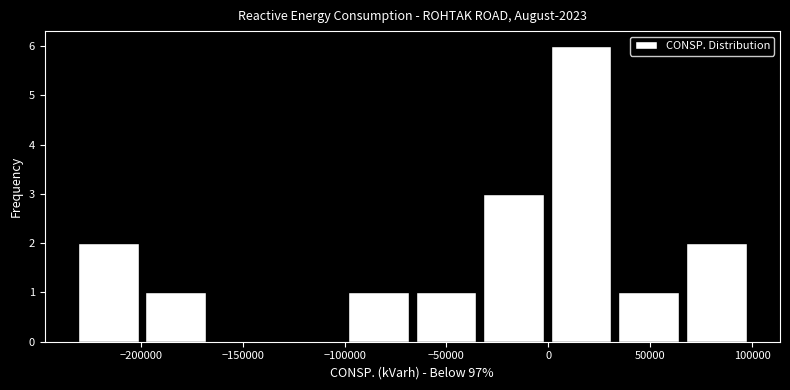

Reading left to right, list every bar in this chart as the range it spans on the x-axis followed by its height. Neither the bar edges nor the heights are printed on the chart, so give them approximately, as read against the axes.

-230000 to -200000: 2
-200000 to -165000: 1
-165000 to -135000: 0
-135000 to -100000: 0
-100000 to -65000: 1
-65000 to -35000: 1
-35000 to 0: 3
0 to 35000: 6
35000 to 65000: 1
65000 to 100000: 2